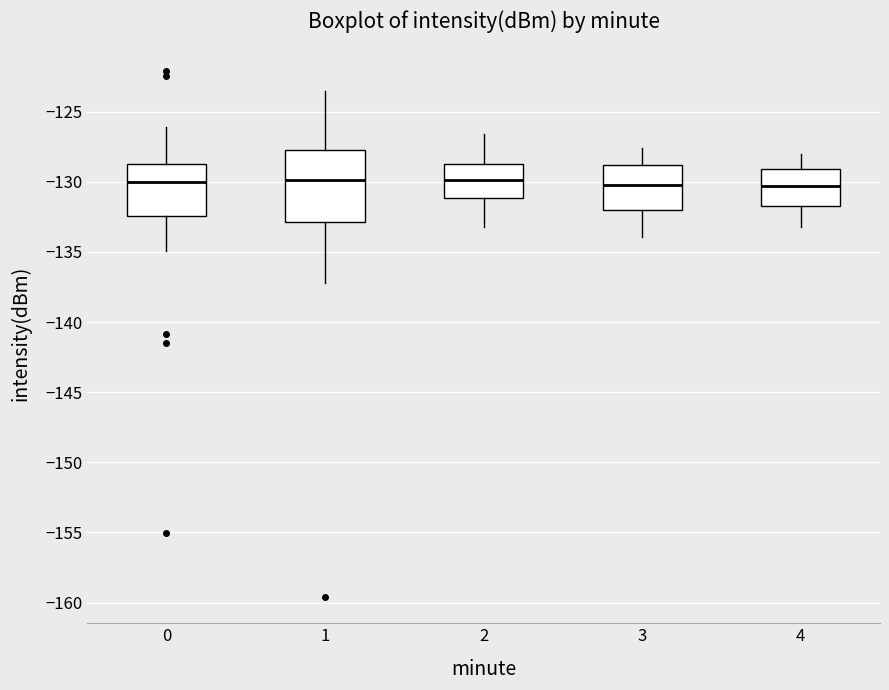

Reading left to right, transcribe this box plot: for each box, give where its median line is, the range the box spans, and where its two whiskers end, as read against the y-axis. The values are not printed on the chart, so give them approximately, as read against the axis.

0: median -130.0, box -132.5 to -128.5, whiskers -135.0 to -126.0
1: median -130.0, box -133.0 to -127.5, whiskers -137.0 to -123.5
2: median -130.0, box -131.0 to -128.5, whiskers -133.0 to -126.5
3: median -130.0, box -132.0 to -129.0, whiskers -134.0 to -127.5
4: median -130.5, box -131.5 to -129.0, whiskers -133.0 to -128.0